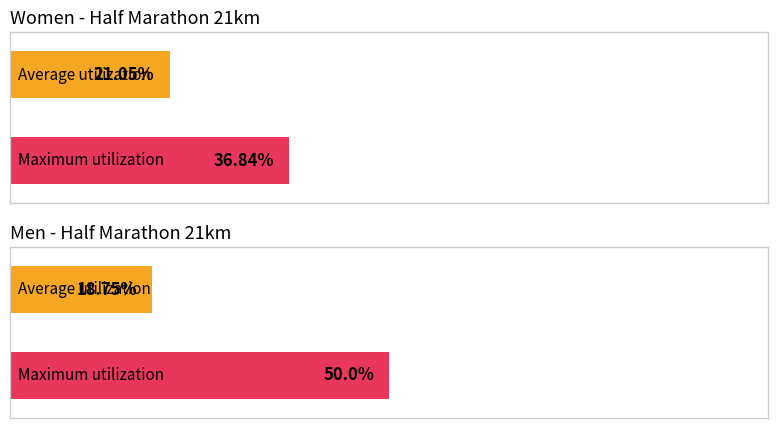

True or false: Maximum utilization has a value of 46.0 at W40.

False